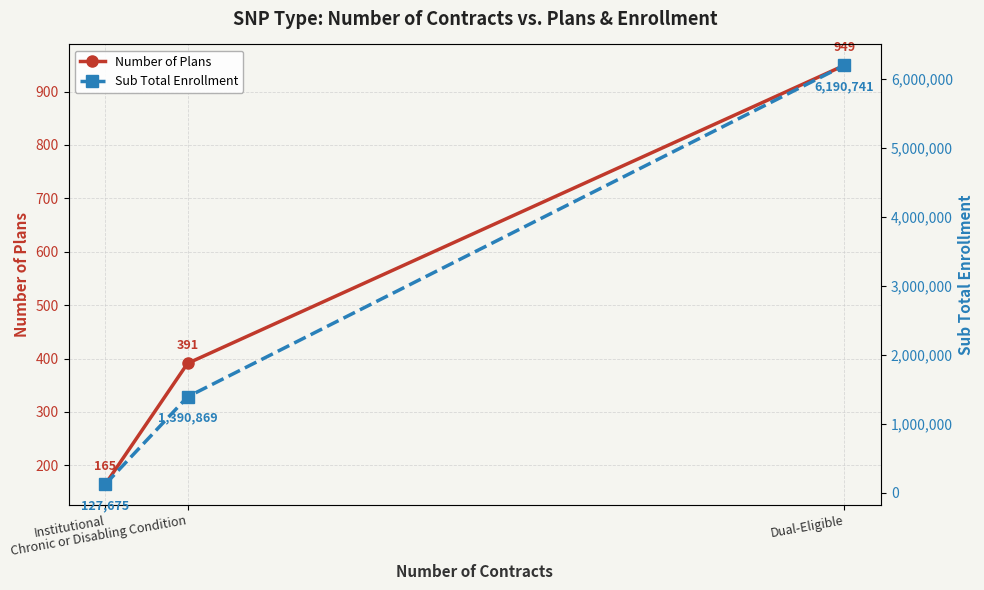

What is the label of the 3rd point from the left?

Dual-Eligible